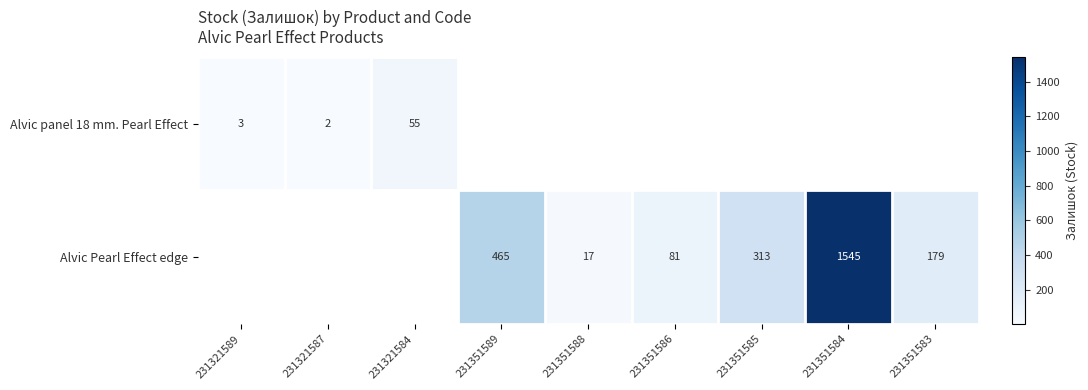

Is it true that Alvic panel 18 mm. Pearl Effect equals 55 at 231321584?

True